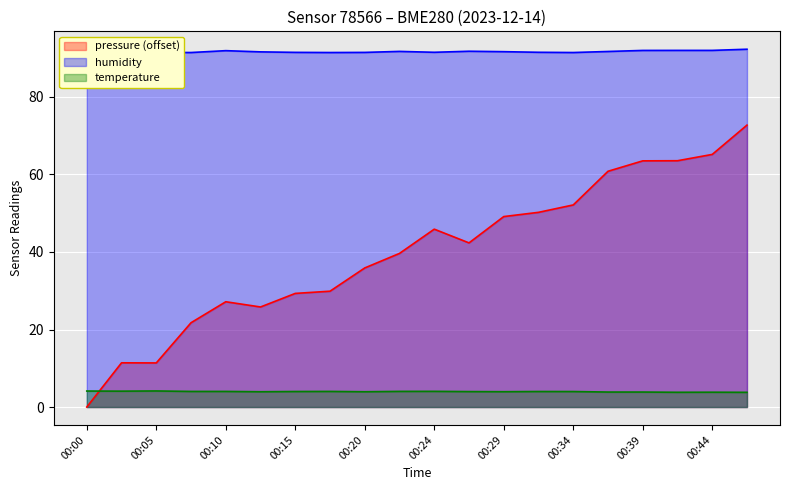

What is the difference between the maximum and minimum values in the humidity series?

0.9